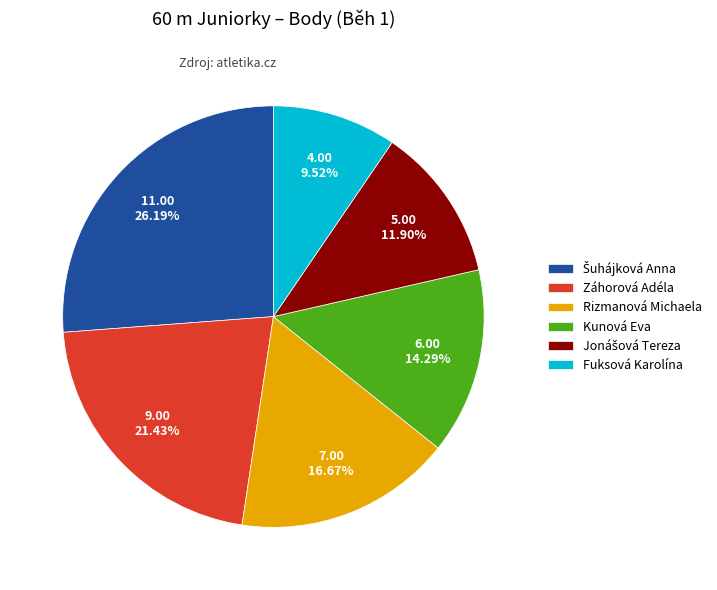

To the nearest percent, what is the average slice percentage?

17%